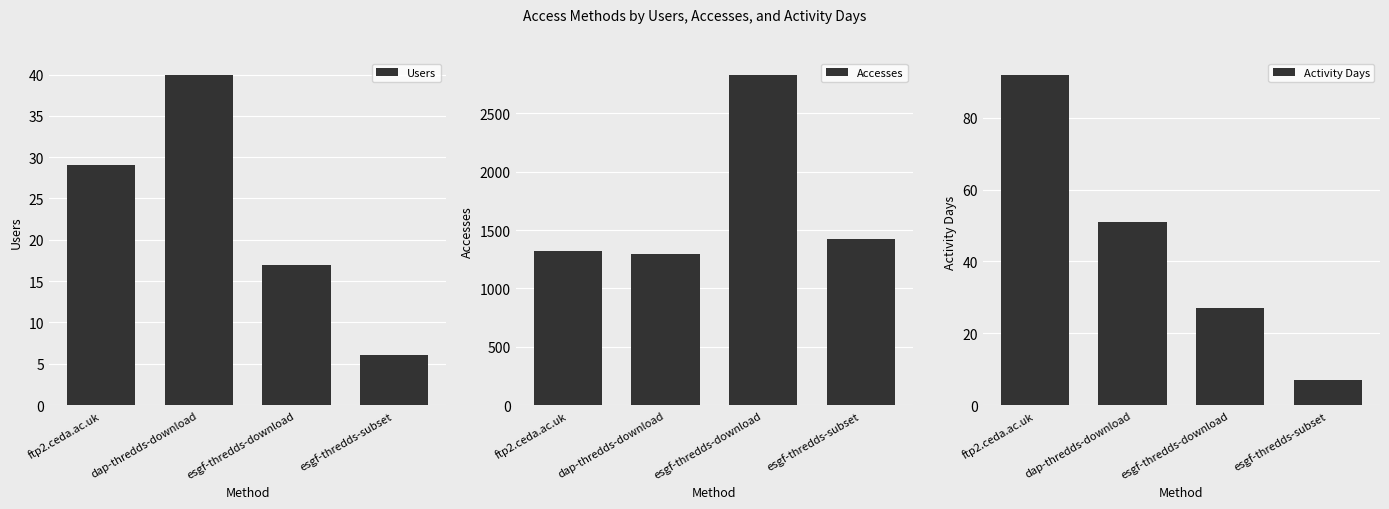

Which series has the largest total across all categories?

Accesses